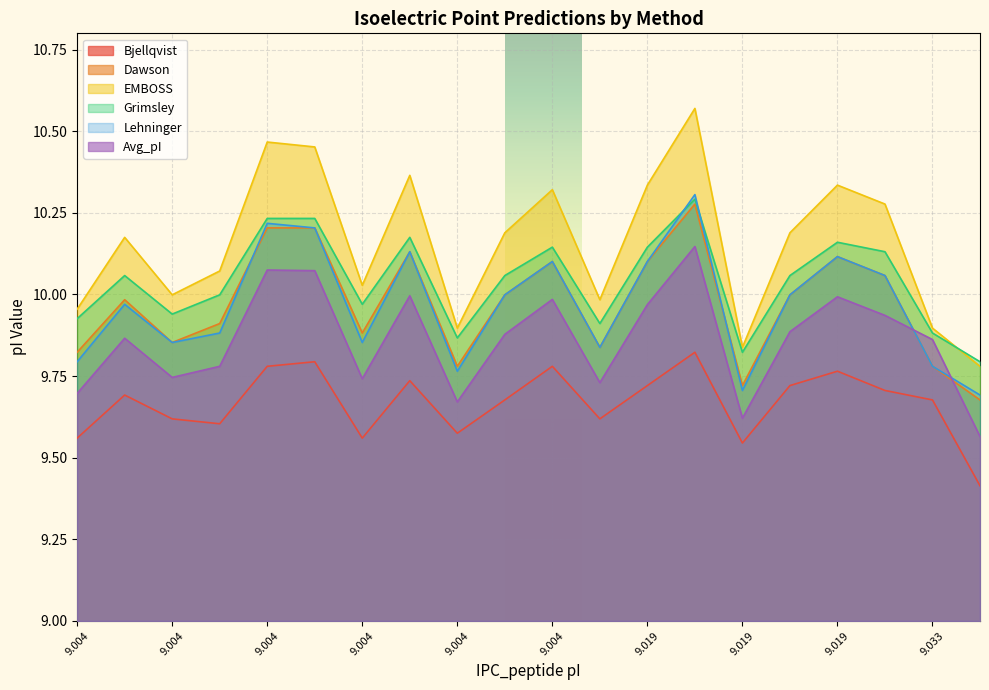

What is the approximate value of Avg_pI at 9.004?

10.0